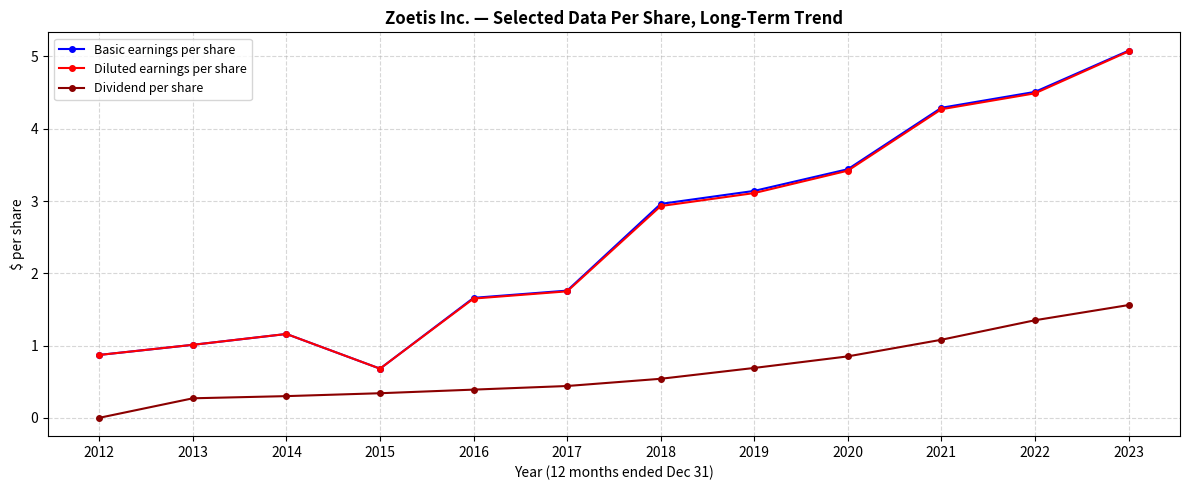

True or false: Dividend per share and Basic earnings per share cross at least once.

False